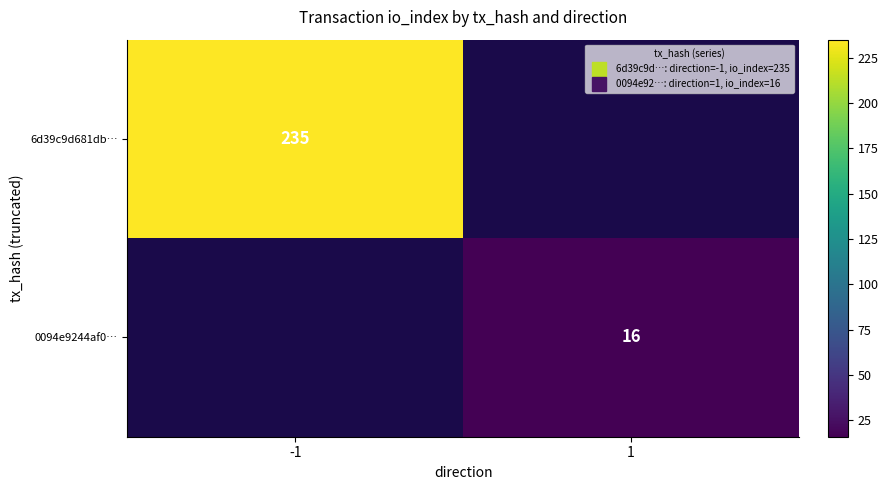

Is it true that 6d39c9d681db… equals 235 at -1?

True